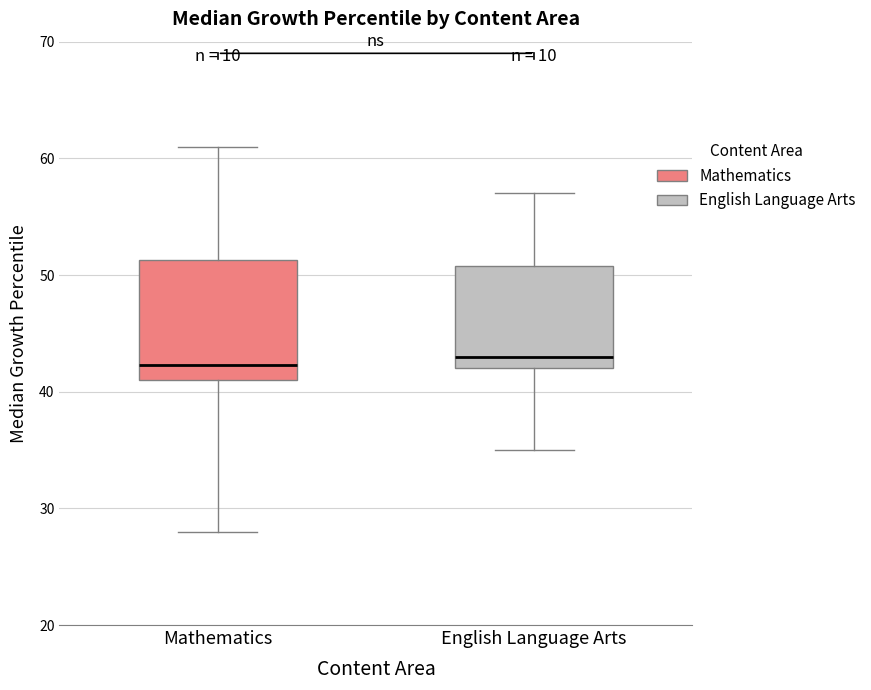

Reading left to right, read every box against the y-axis: the position of its median line, the range the box covers, and the ends of its whiskers. The values are not printed on the chart, so give them approximately, as read against the axis.

Mathematics: median 42, box 41 to 51, whiskers 28 to 61
English Language Arts: median 43, box 42 to 51, whiskers 35 to 57